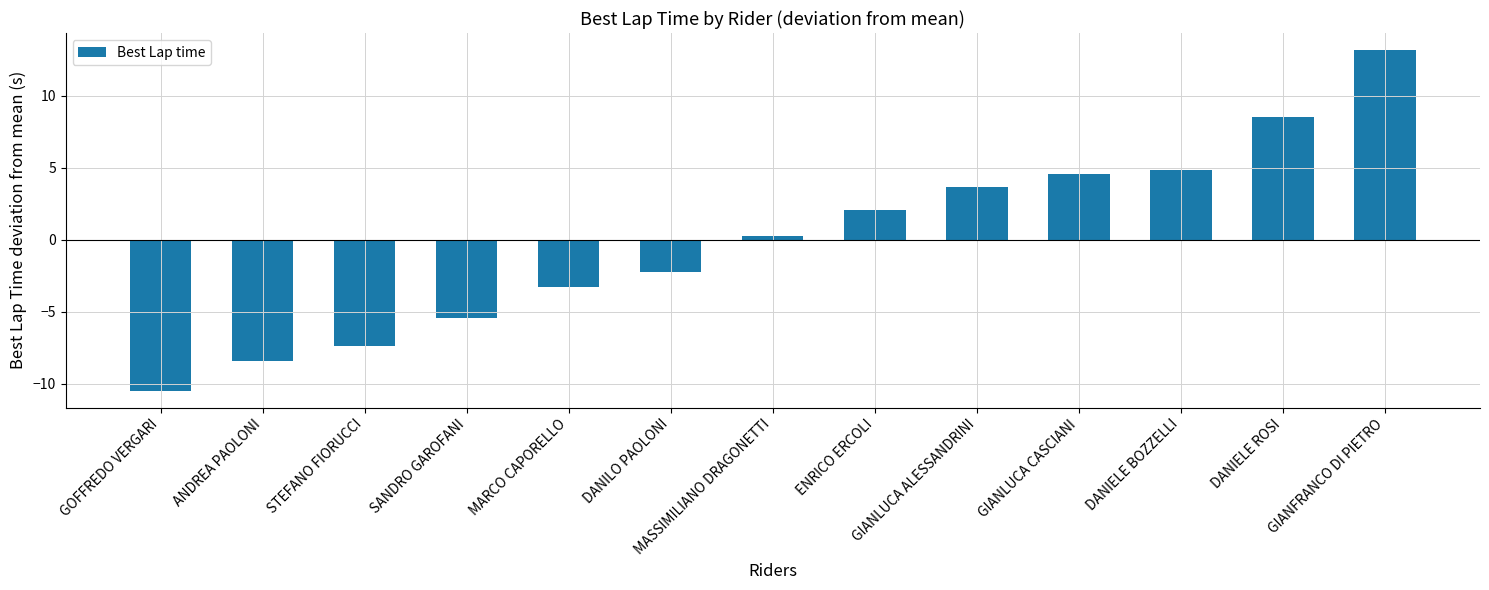

Rank the categories by value from highest to lowest.

GIANFRANCO DI PIETRO, DANIELE ROSI, DANIELE BOZZELLI, GIANLUCA CASCIANI, GIANLUCA ALESSANDRINI, ENRICO ERCOLI, MASSIMILIANO DRAGONETTI, DANILO PAOLONI, MARCO CAPORELLO, SANDRO GAROFANI, STEFANO FIORUCCI, ANDREA PAOLONI, GOFFREDO VERGARI